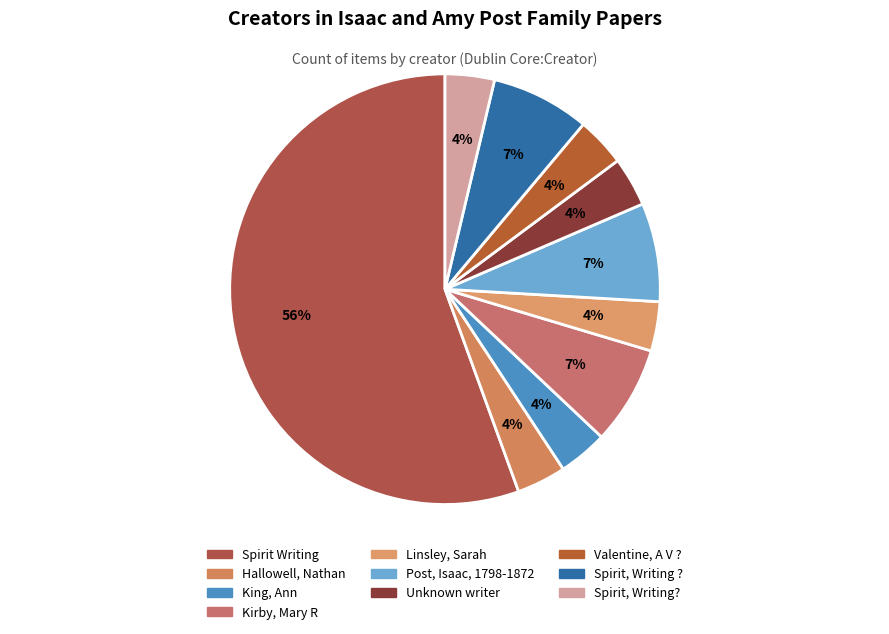

Count the number of slices in the pie.

10